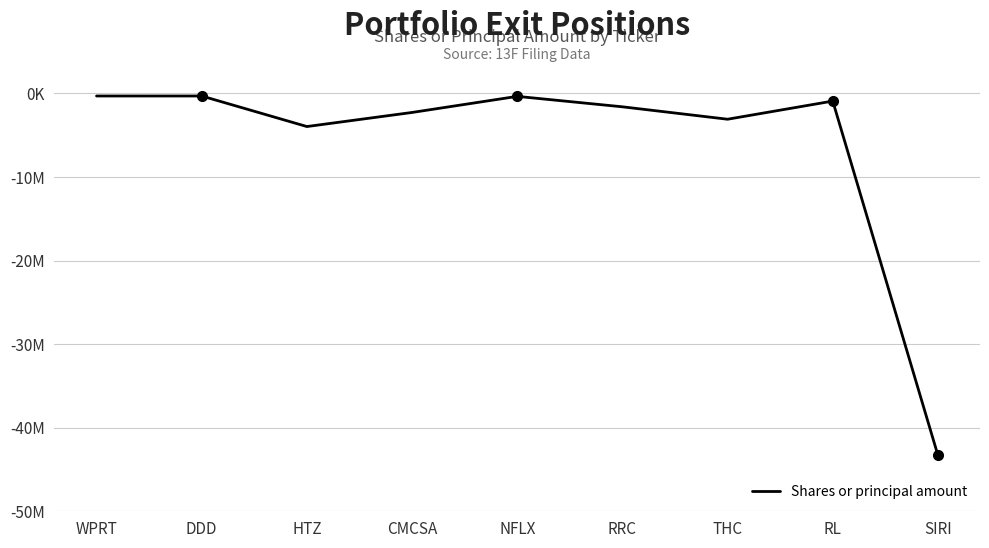

What is the change in value from CMCSA to NFLX?

+1926000